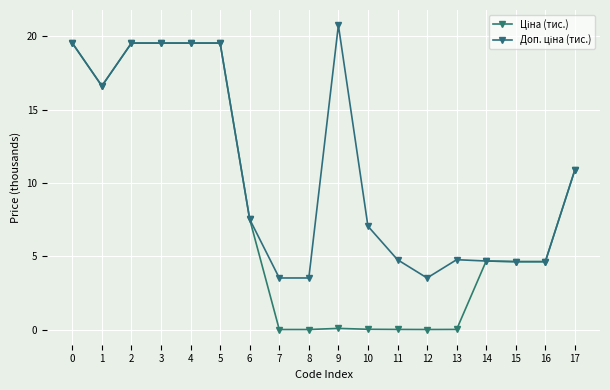

The value of Доп. ціна (тис.) at 12 is 3.5. True or false?

True